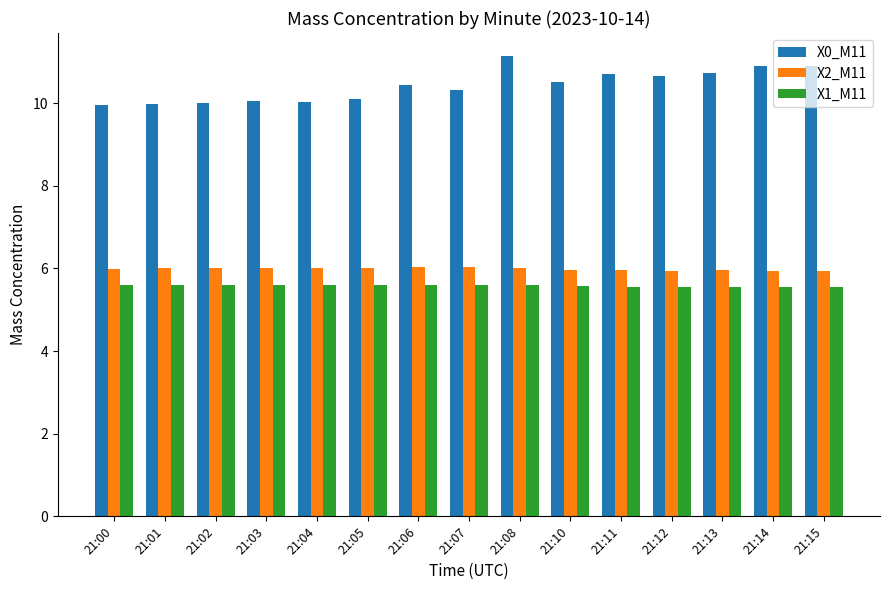

What is the total value across all series at 21:00?

21.6